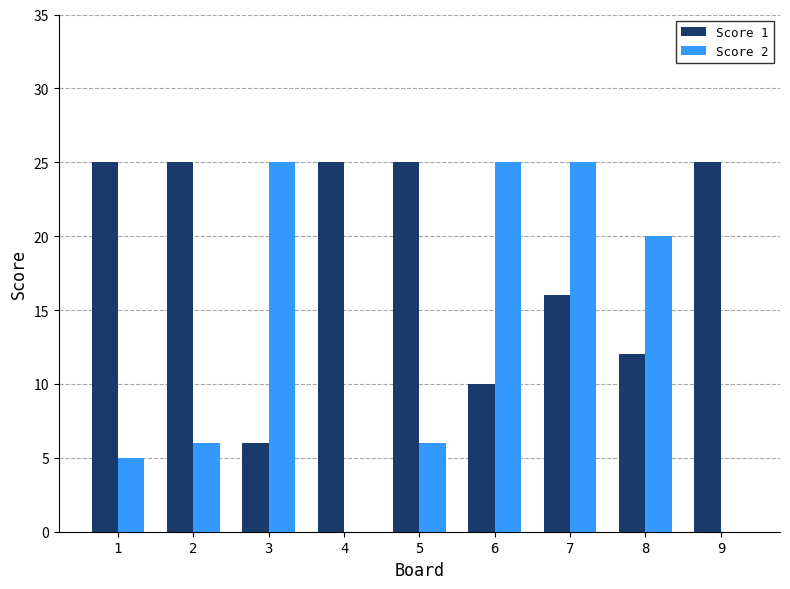

The value of Score 1 at 8 is 3. True or false?

False